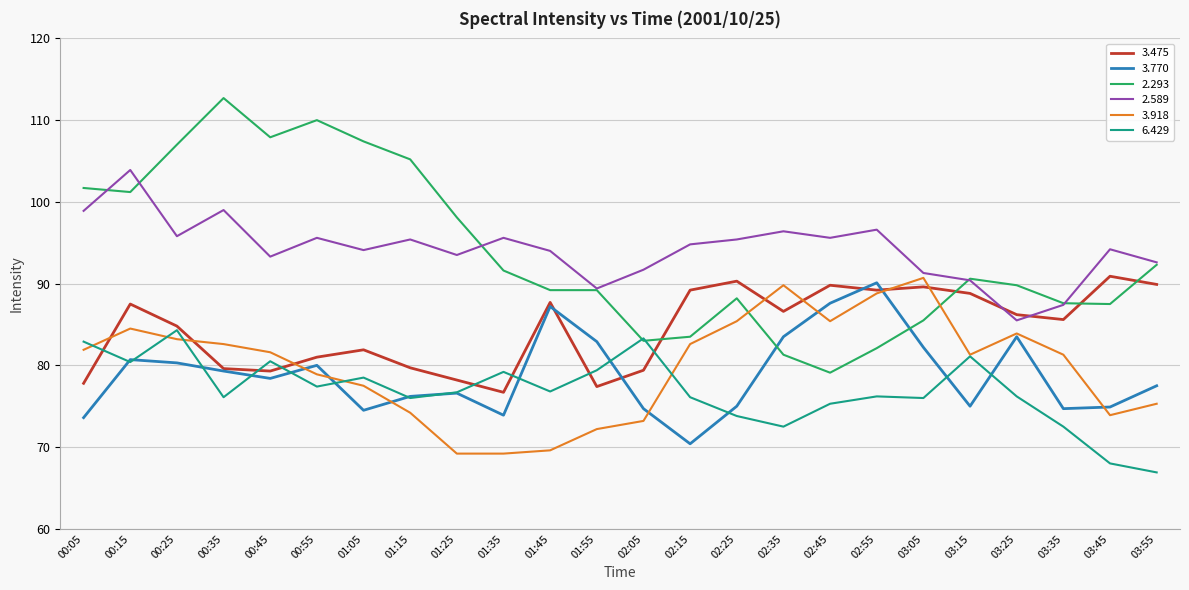

True or false: 3.770 and 2.589 cross at least once.

False